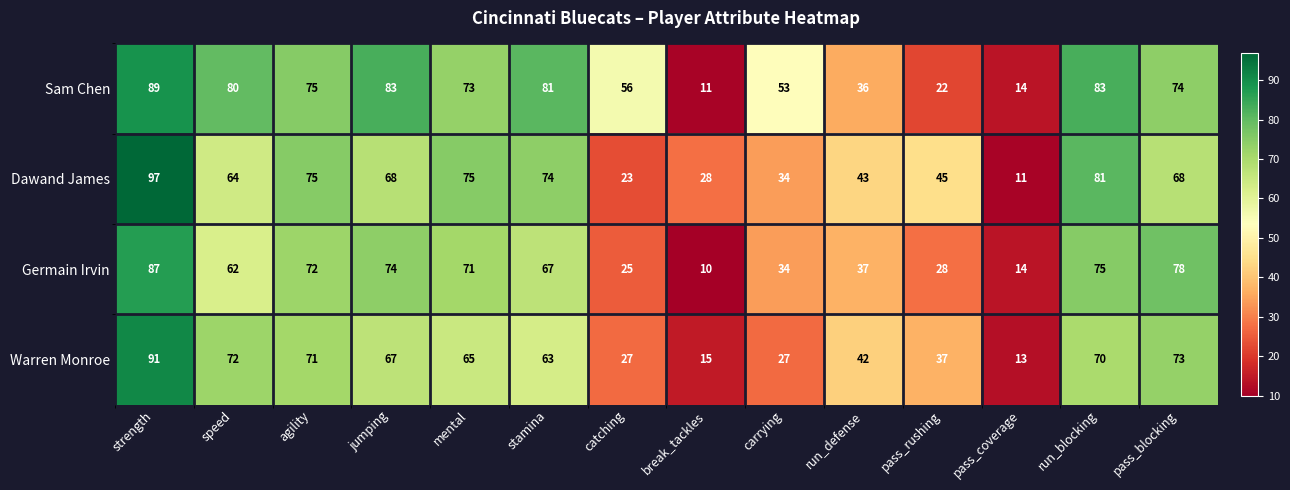

What is the minimum value shown in the chart?

10